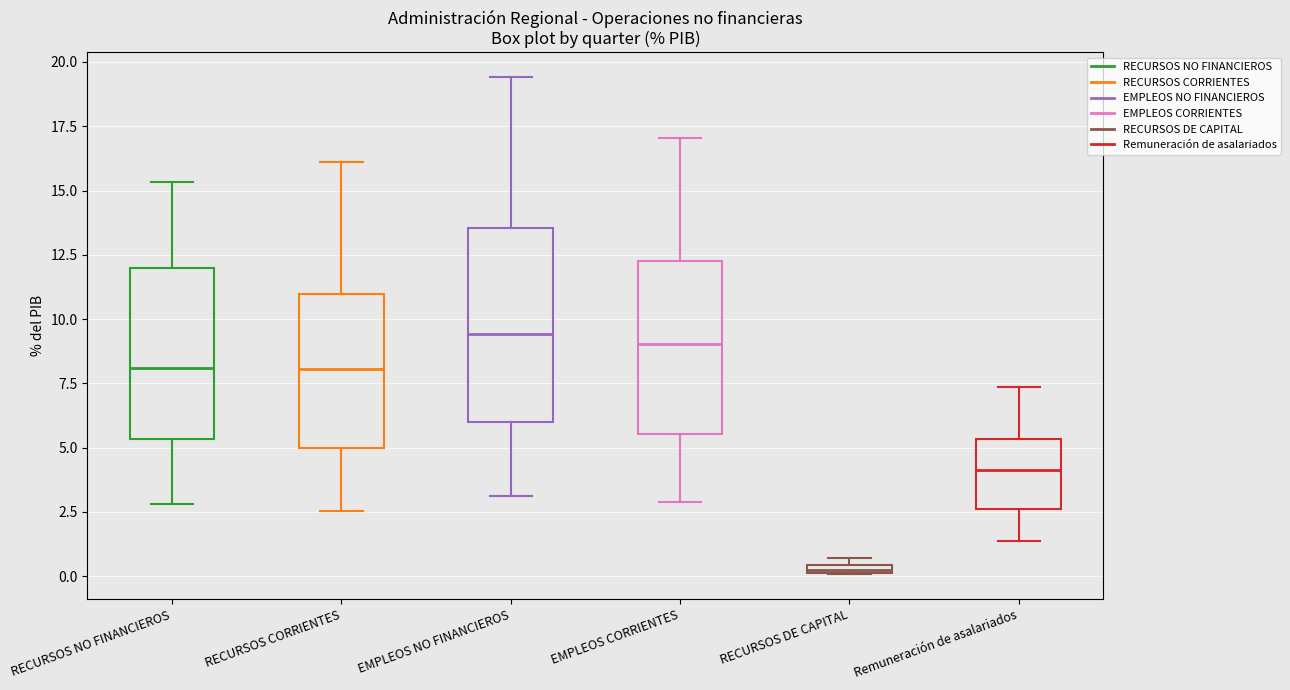

Where does the upper whisker of the box for EMPLEOS NO FINANCIEROS end on the y-axis? The values are not printed on the chart, so give them approximately, as read against the axis.

19.5